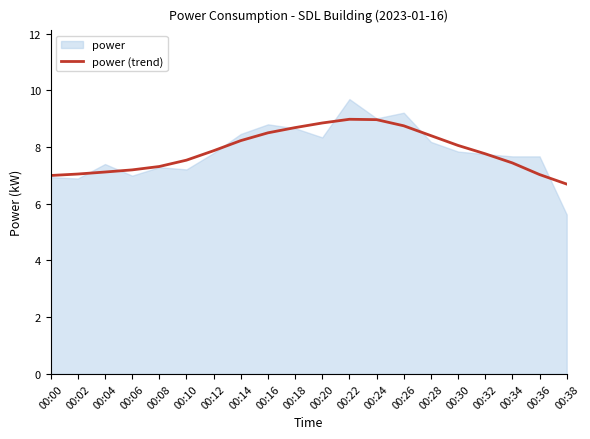

What value does the data have at 00:10?

7.5